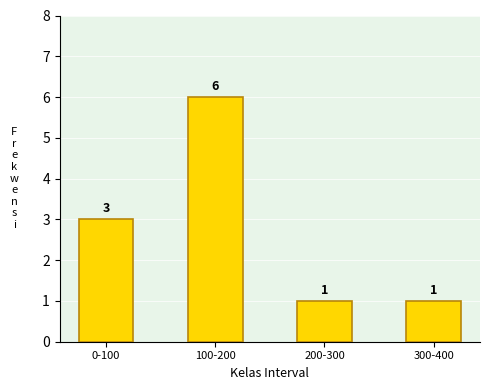

Reading left to right, what are all the values shown in this chart?

0-100=3	100-200=6	200-300=1	300-400=1